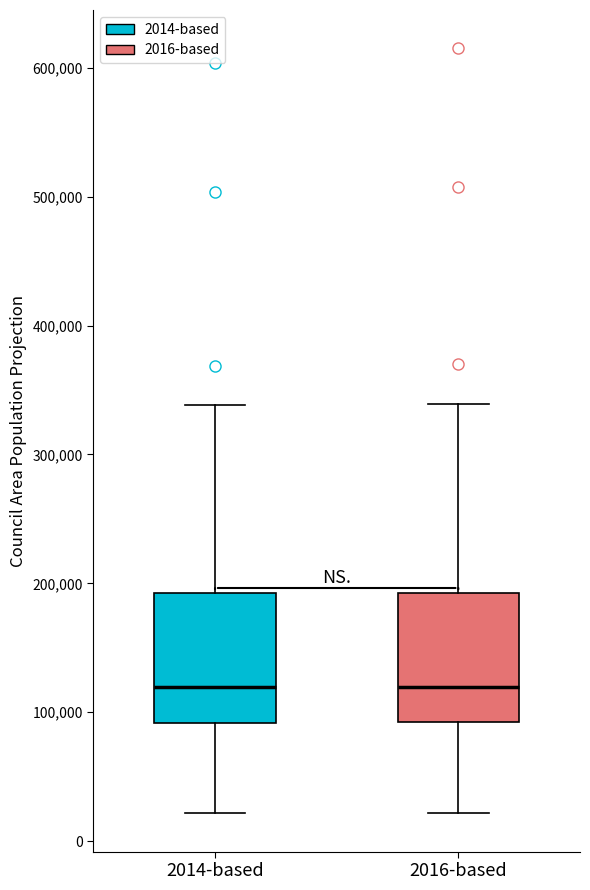

Where is the upper edge of the box for 2016-based on the y-axis? The values are not printed on the chart, so give them approximately, as read against the axis.

190000